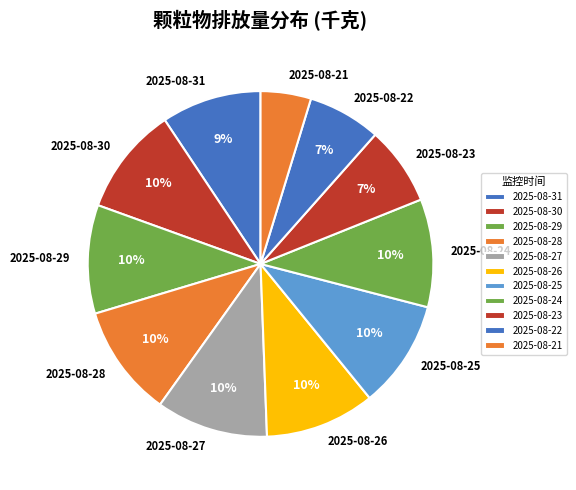

Approximately how many times larger is the value at 2025-08-26 compared to 2025-08-23?

1.4